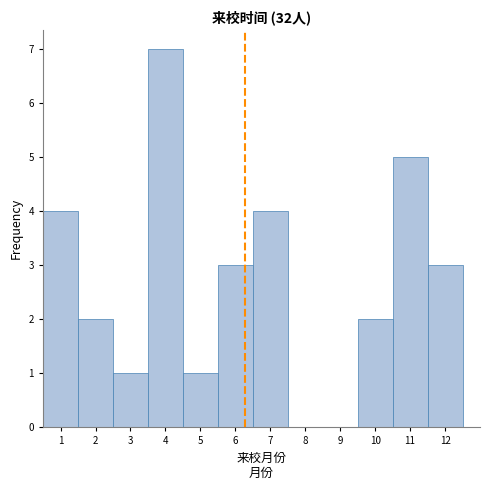

What is the height of the bar covering 4.5 to 5.5 on the x-axis? The values are not printed on the chart, so give them approximately, as read against the axis.

1